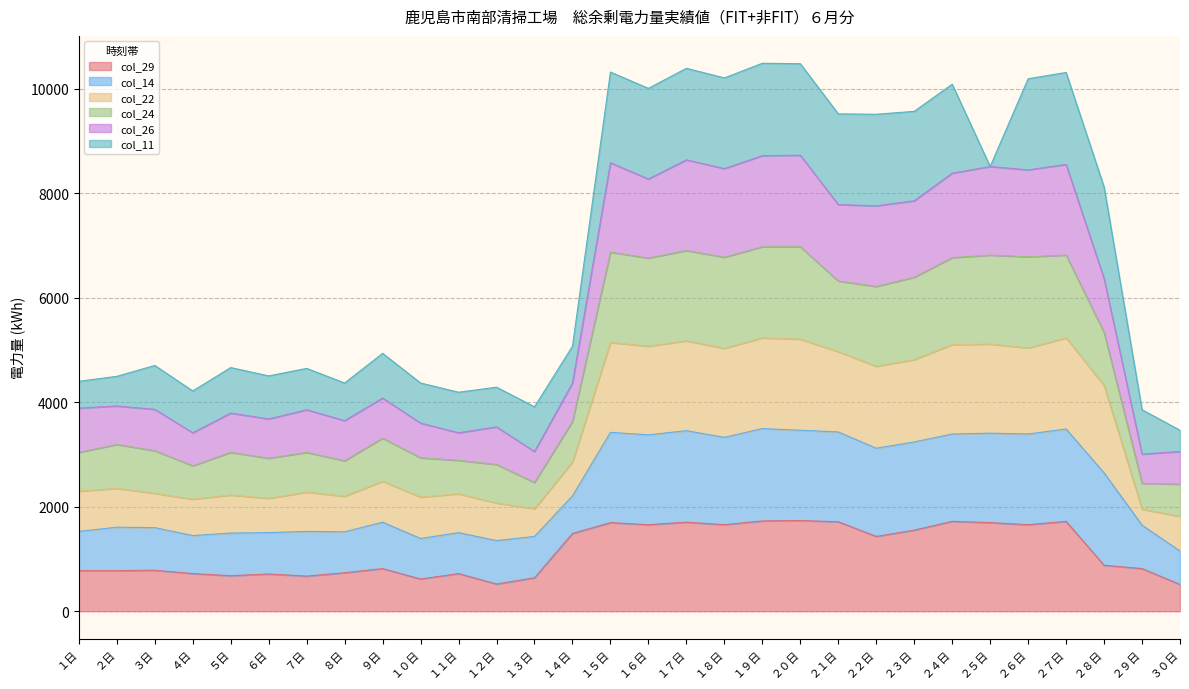

Which category has the highest value across all series?

２０日